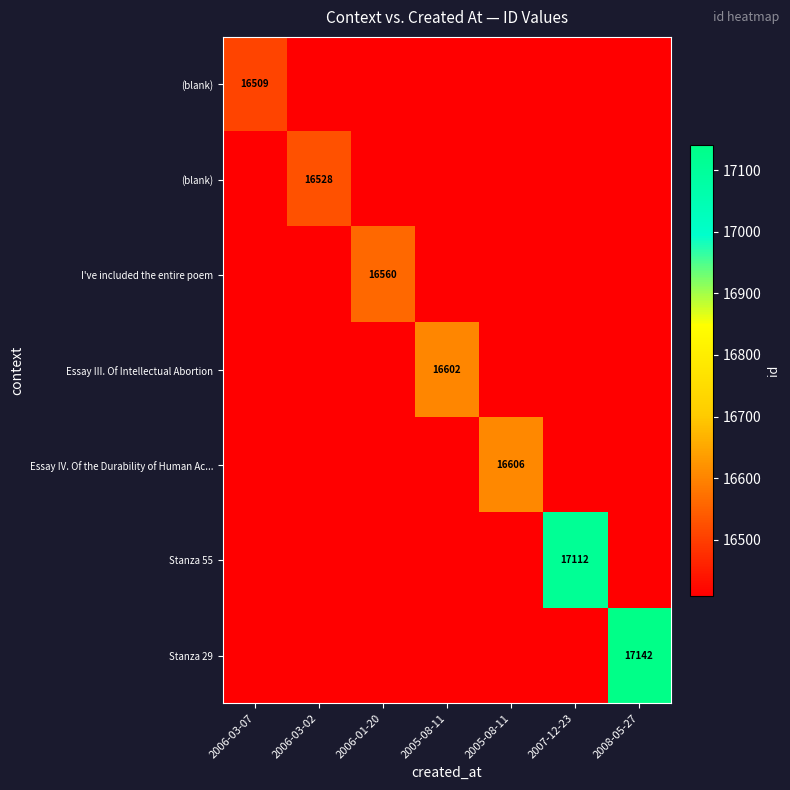

What is the greatest value displayed?

17142